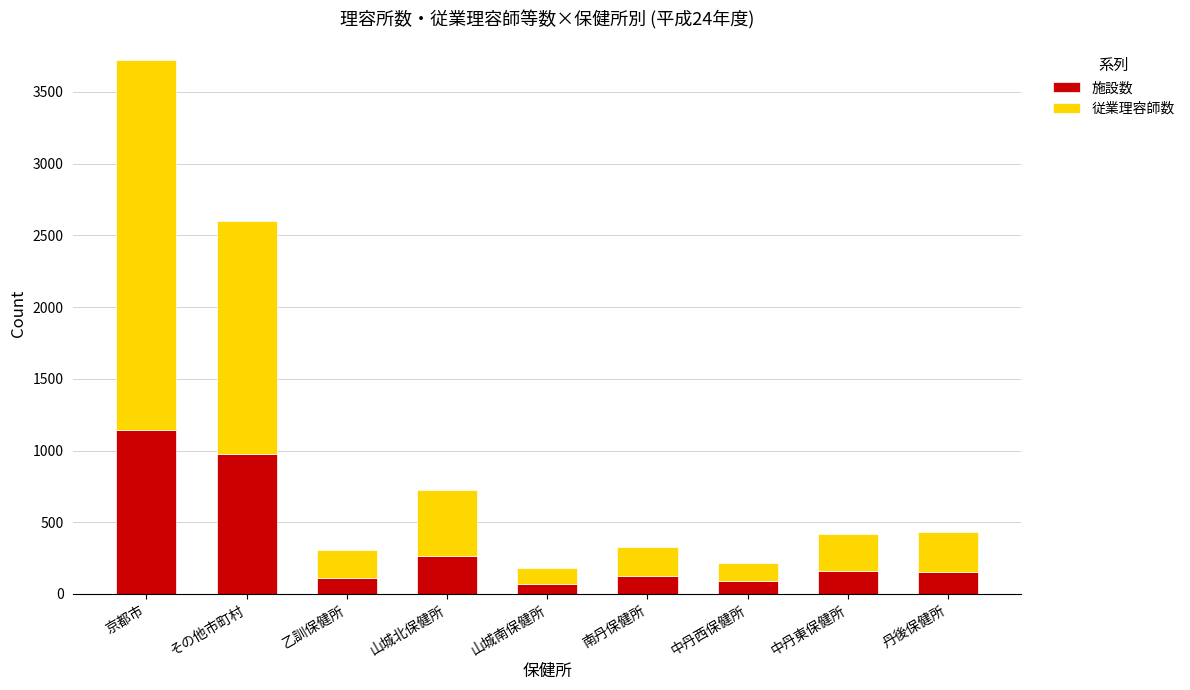

At which category is the sum across all series the highest?

京都市